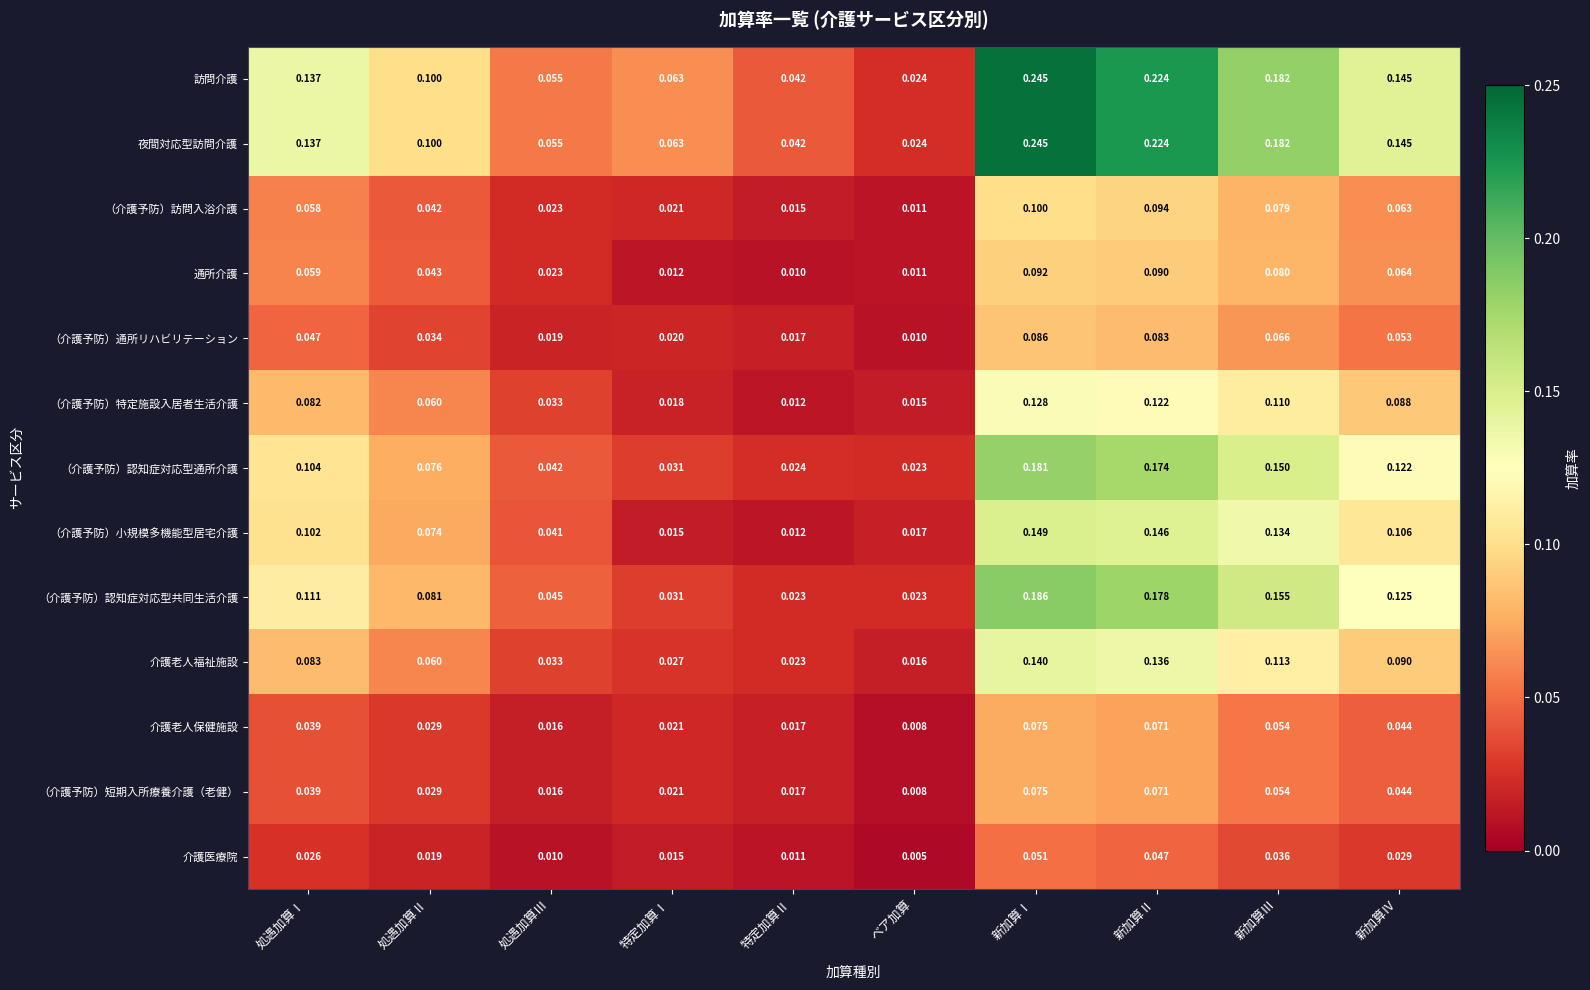

At which category is the sum across all series the highest?

新加算Ⅰ